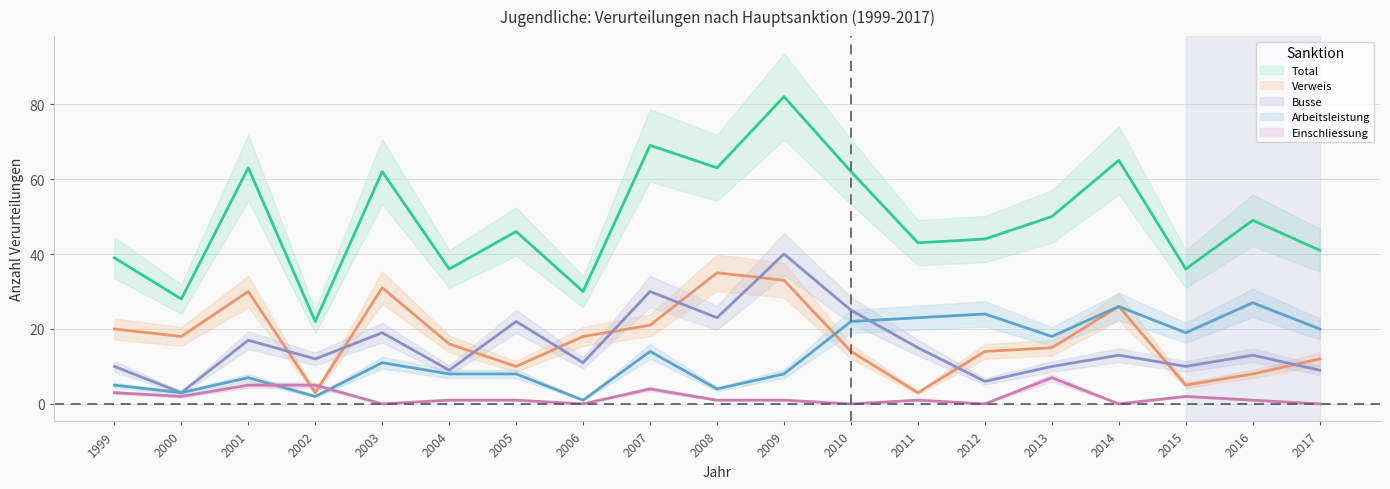

Reading left to right, what are all the values shown in this chart?

Total: 39	28	63	22	62	36	46	30	69	63	82	62	43	44	50	65	36	49	41
Busse: 10	3	17	12	19	9	22	11	30	23	40	25	15	6	10	13	10	13	9
Verweis: 20	18	30	3	31	16	10	18	21	35	33	14	3	14	15	26	5	8	12
Arbeitsleistung: 5	3	7	2	11	8	8	1	14	4	8	22	23	24	18	26	19	27	20
Einschliessung: 3	2	5	5	0	1	1	0	4	1	1	0	1	0	7	0	2	1	0